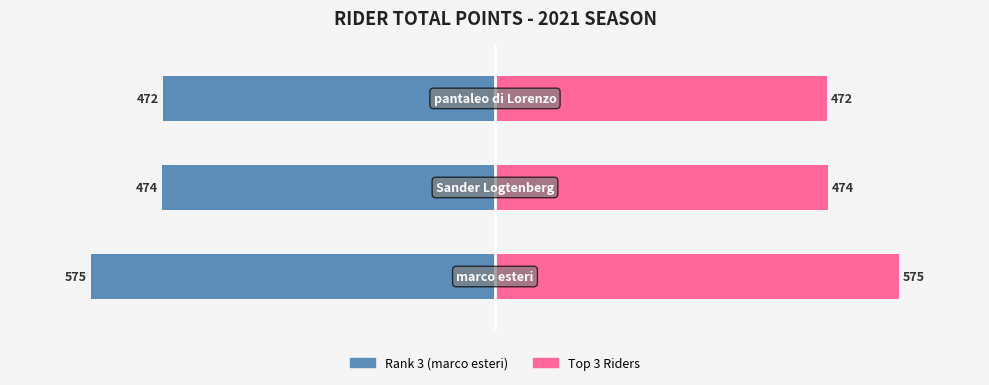

At how many categories does at least one series exceed 76?

3